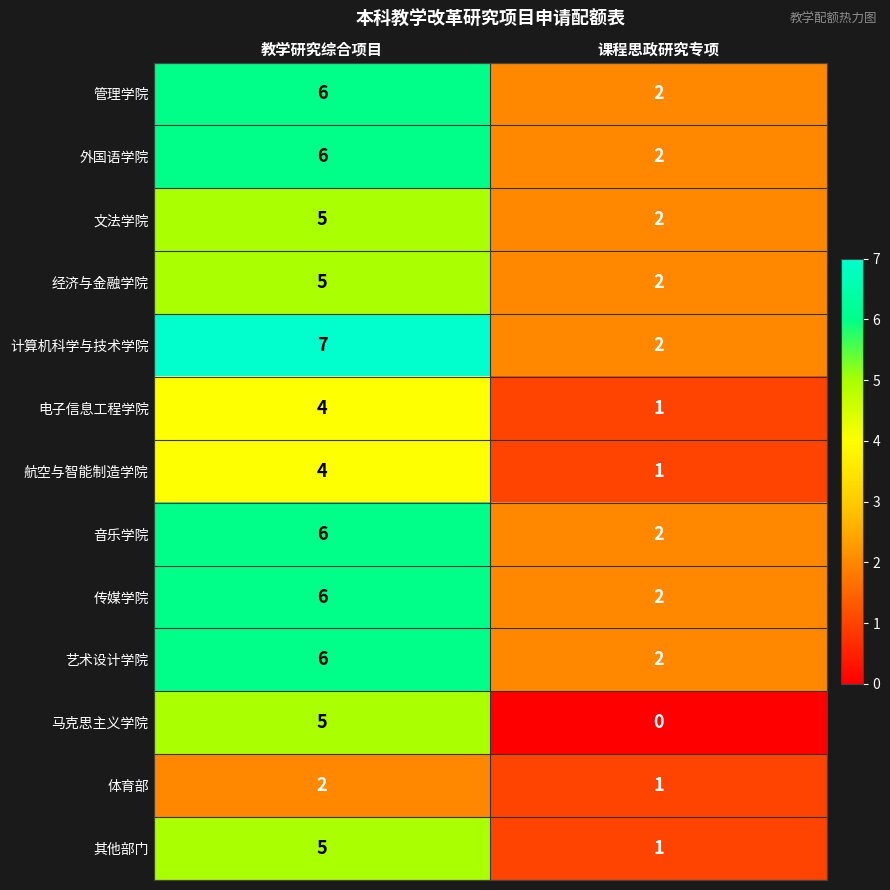

What is the difference between the highest and lowest values at 教学研究综合项目?

5